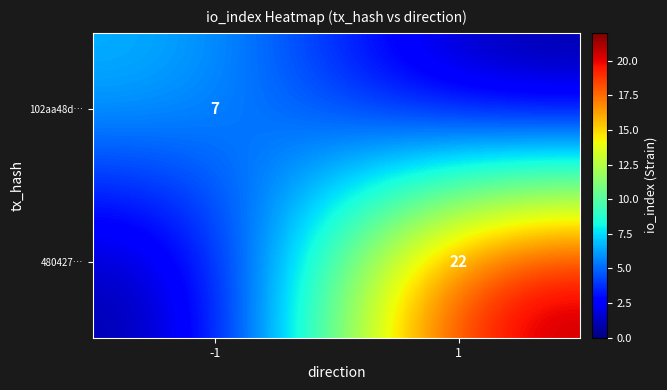

Is it true that 480427… equals 8 at 1?

False